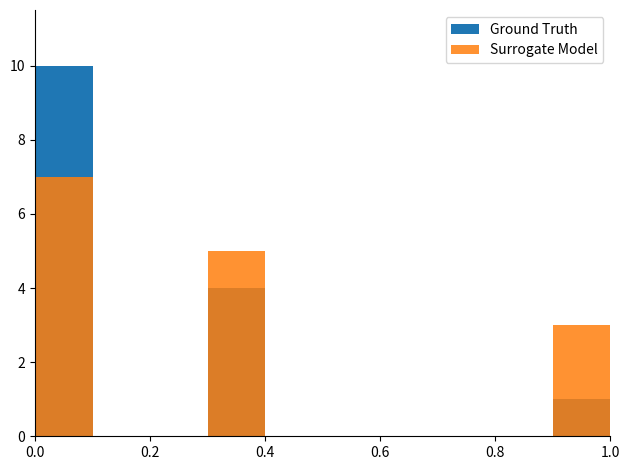

Rank the series by their maximum value, from highest to lowest.

Ground Truth, Surrogate Model